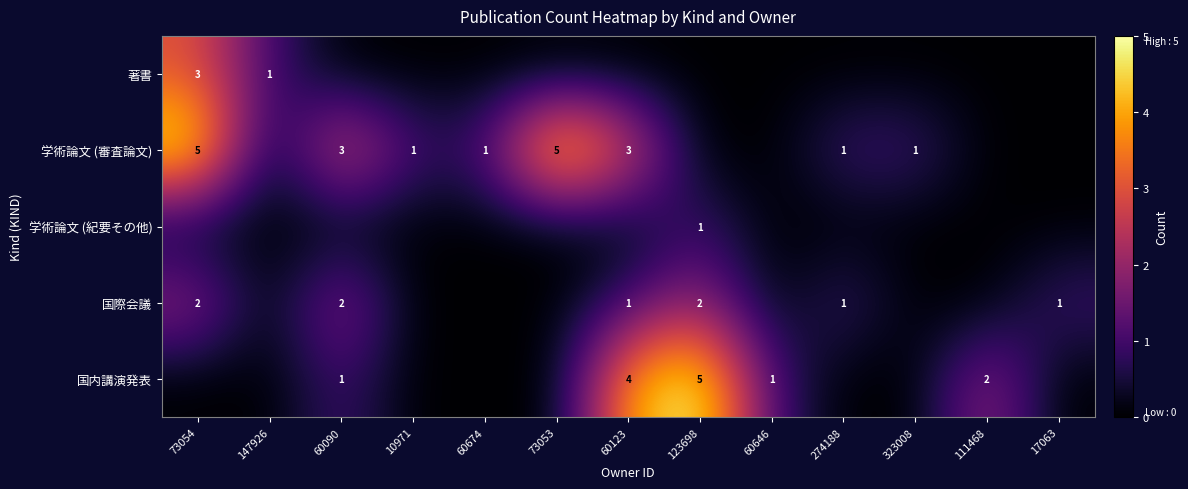

Between 73053 and 60090, which is larger?

73053